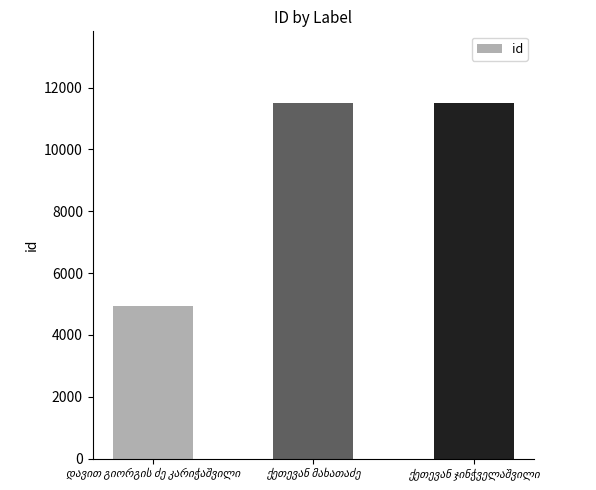

How many bars are there in total?

3